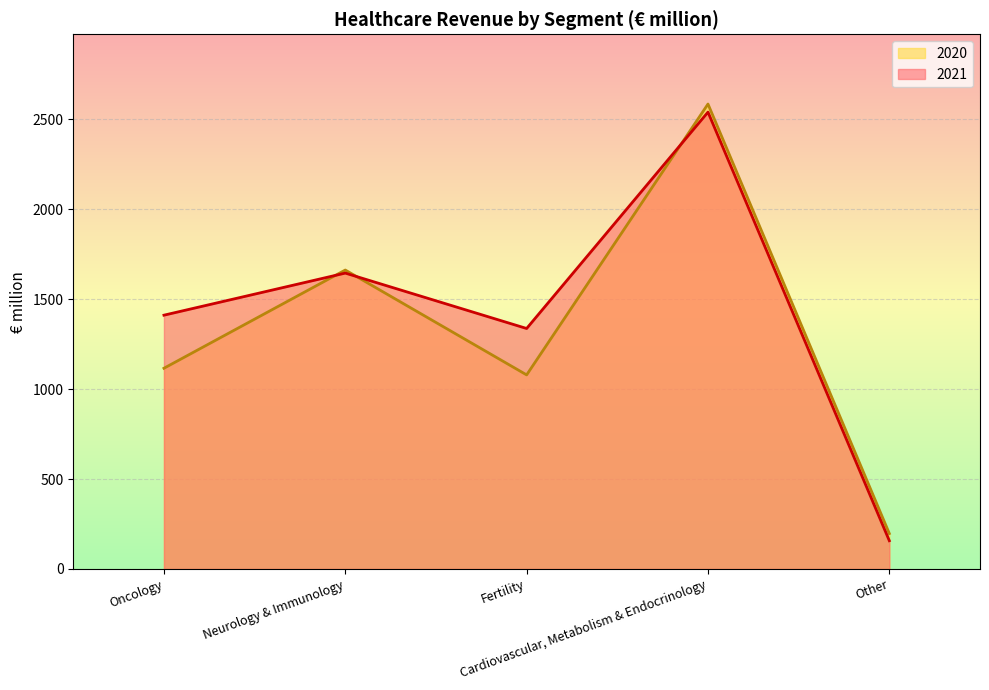

How many lines are shown in the chart?

2